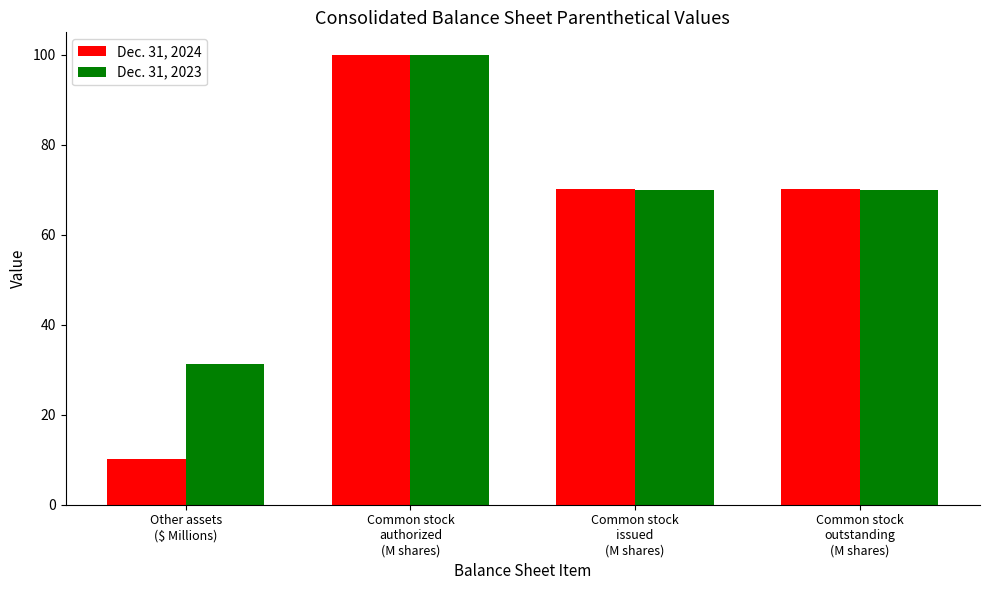

The value of Dec. 31, 2024 at Common stock
authorized
(M shares) is 100.0. True or false?

True